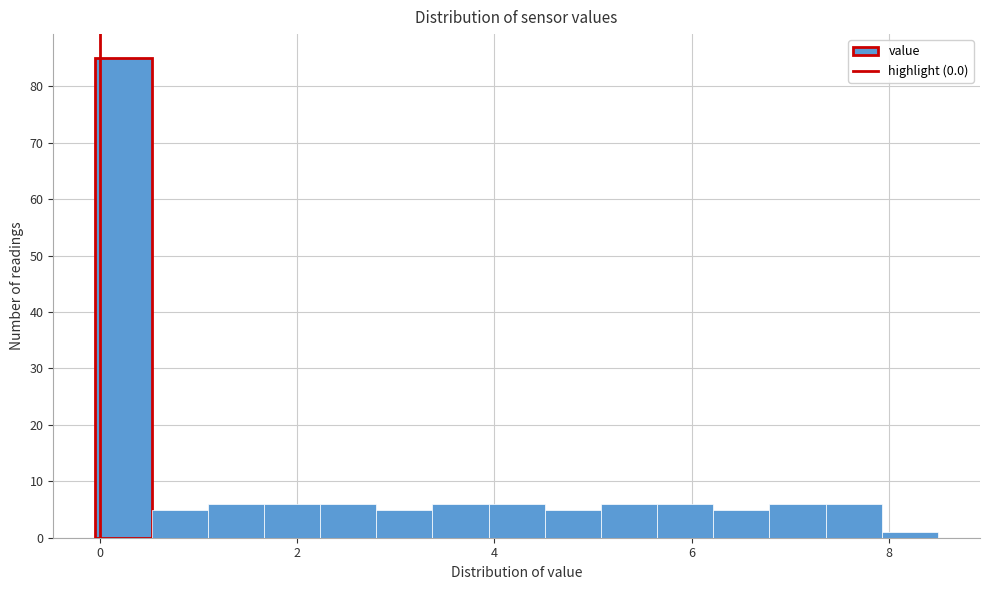

Around what value on the x-axis is the tallest bar? Give the approximate position of its centre, as read against the axis.

0.2